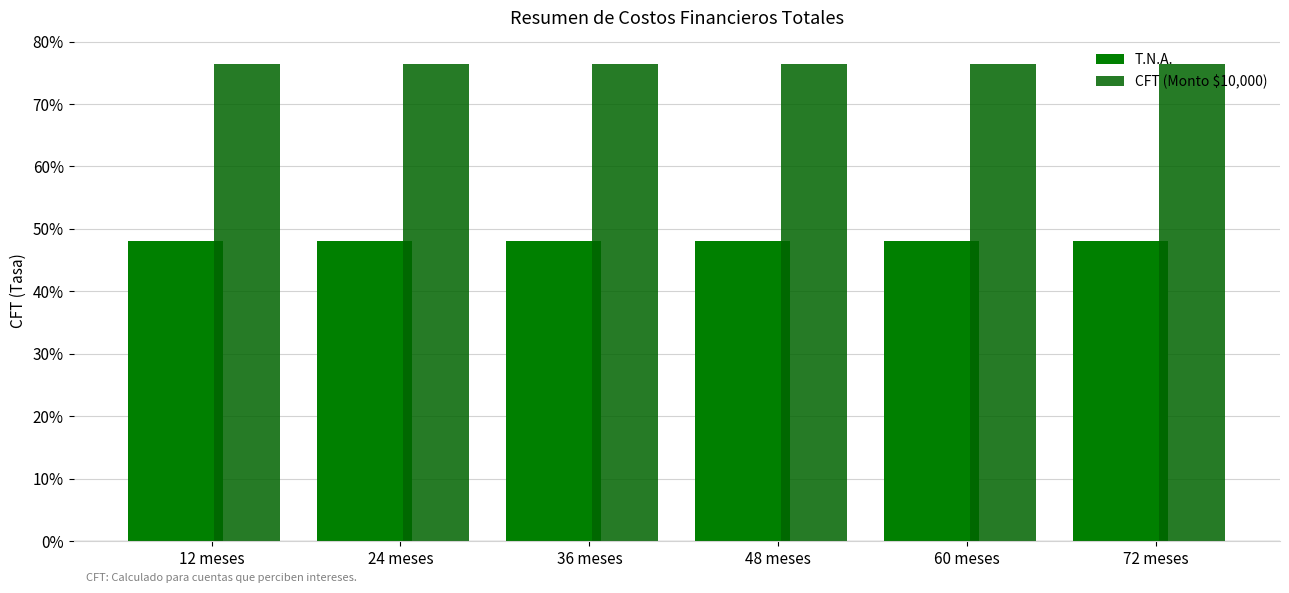

What is the label of the 4th bar from the right?

36 meses